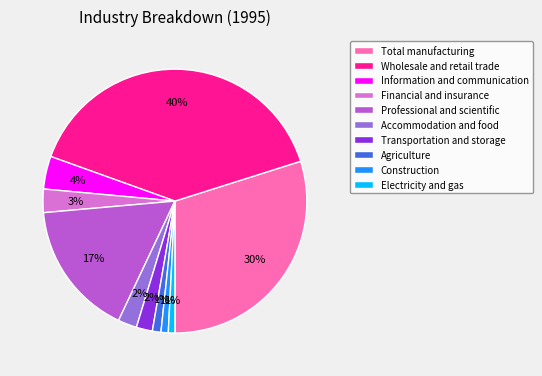

Is there any slice that represents more than half of the pie?

No